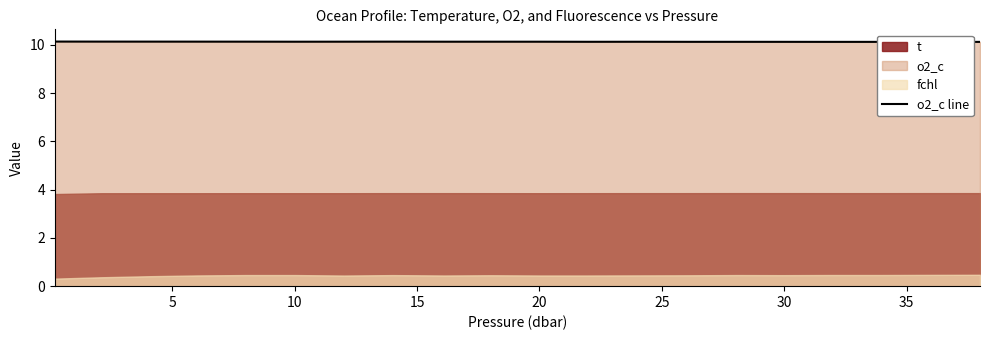

Does the chart display data point markers on the line(s)?

No